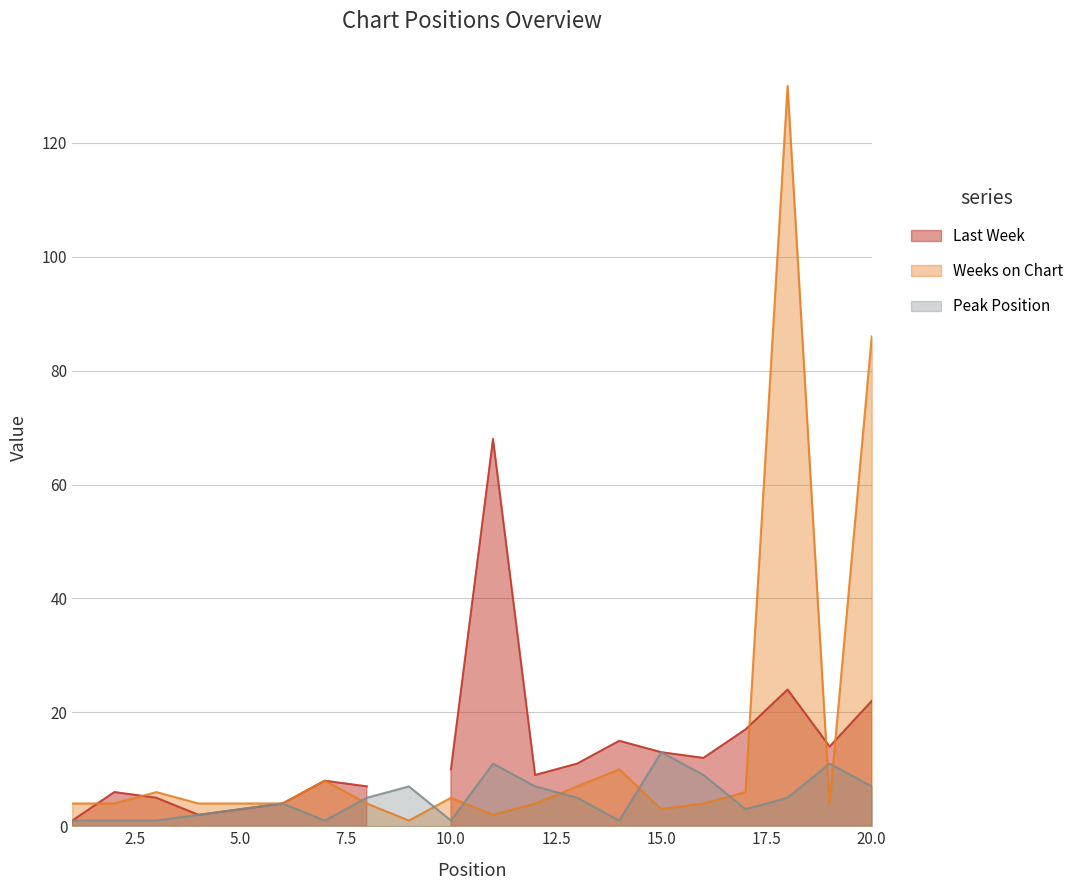

Does the chart display data point markers on the line(s)?

No